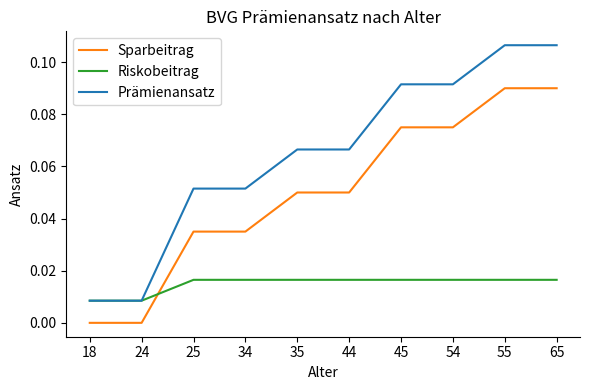

Which series has the largest total across all categories?

Prämienansatz